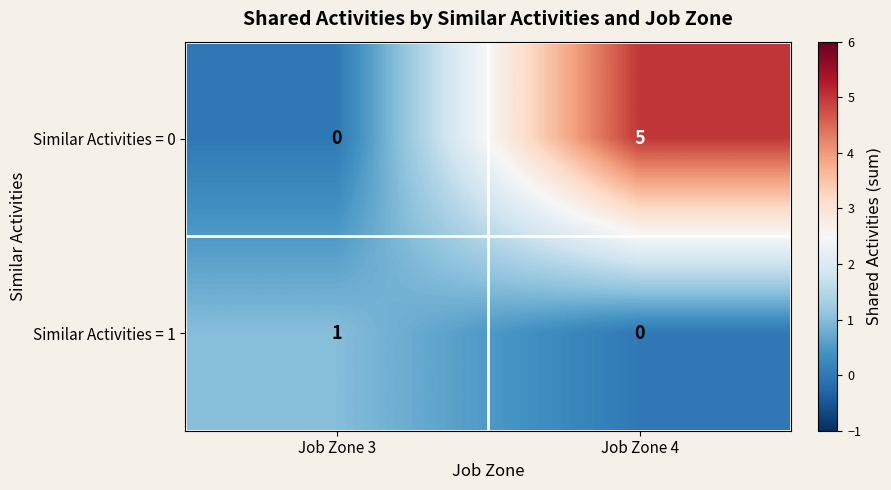

Which series has the largest range (max minus min)?

Similar Activities = 0